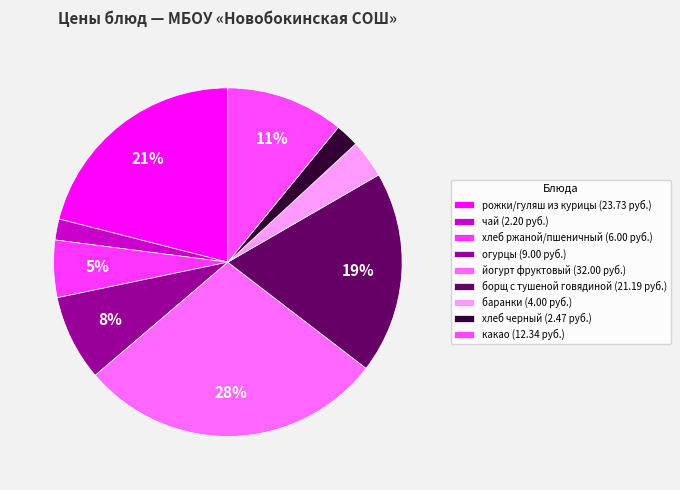

How many slices are in this pie chart?

9